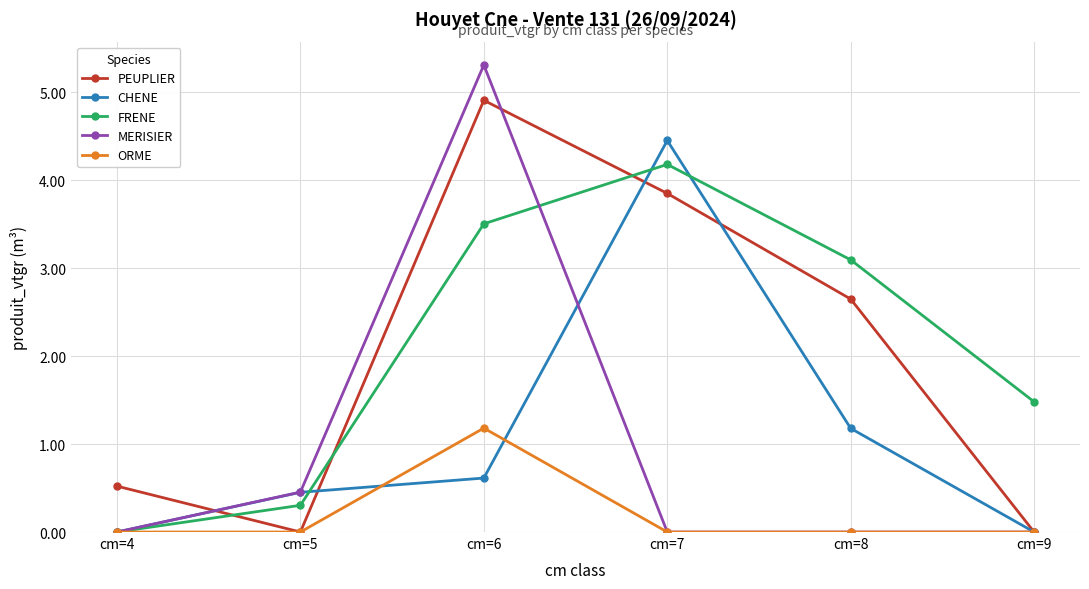

How many series are shown in this chart?

5